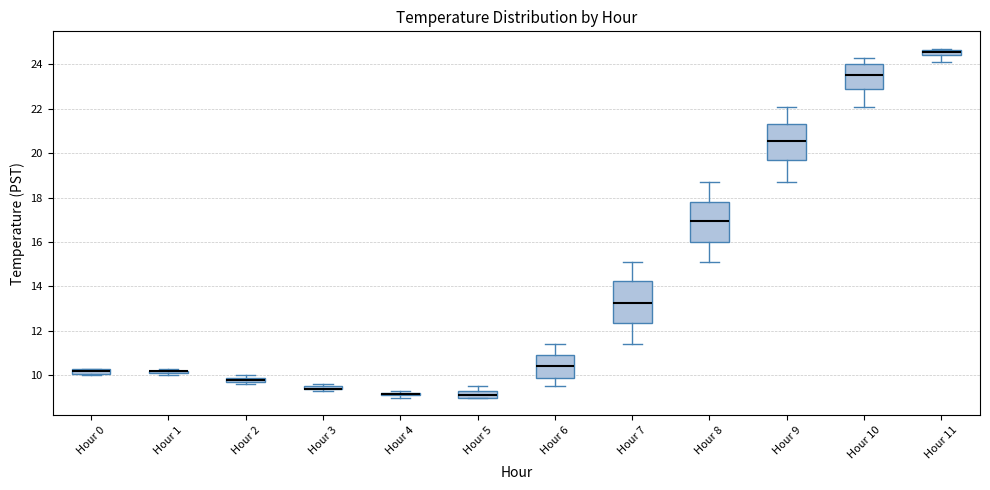

Where is the lower edge of the box for Hour 3 on the y-axis? The values are not printed on the chart, so give them approximately, as read against the axis.

9.4